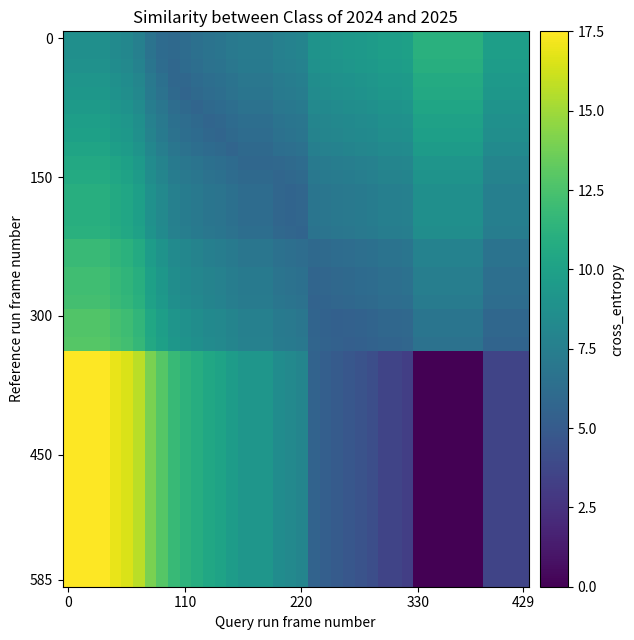

What is the maximum value shown in the chart?

17.5